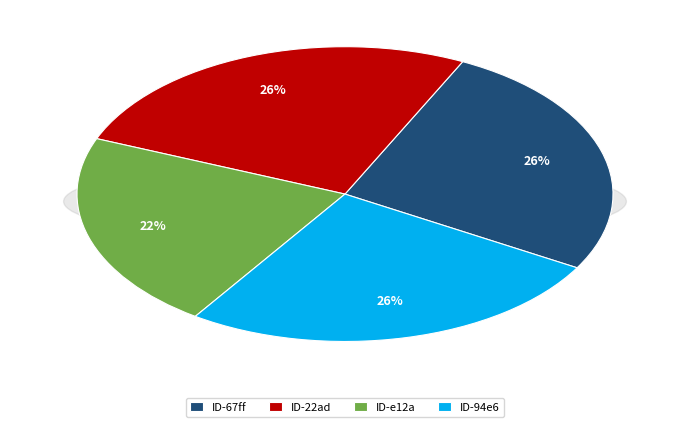

How many slices are in this pie chart?

4